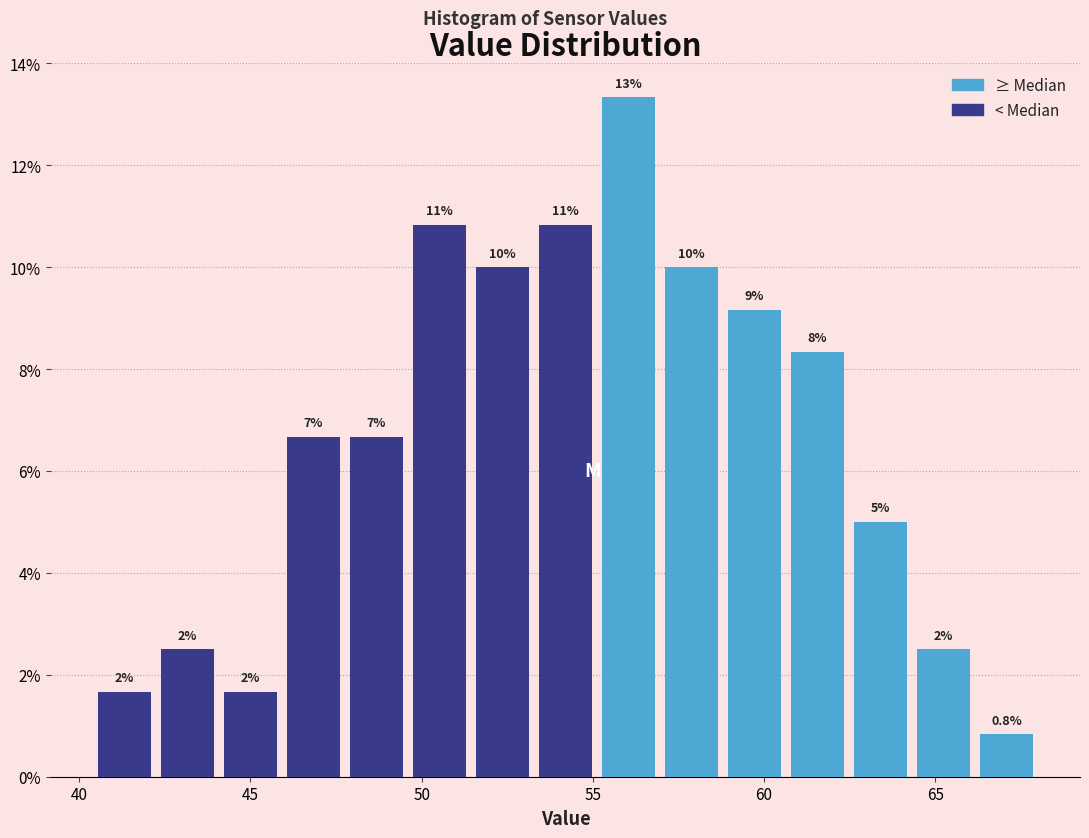

Read against the x-axis, roughly where is the centre of the tallest bar?

56.0